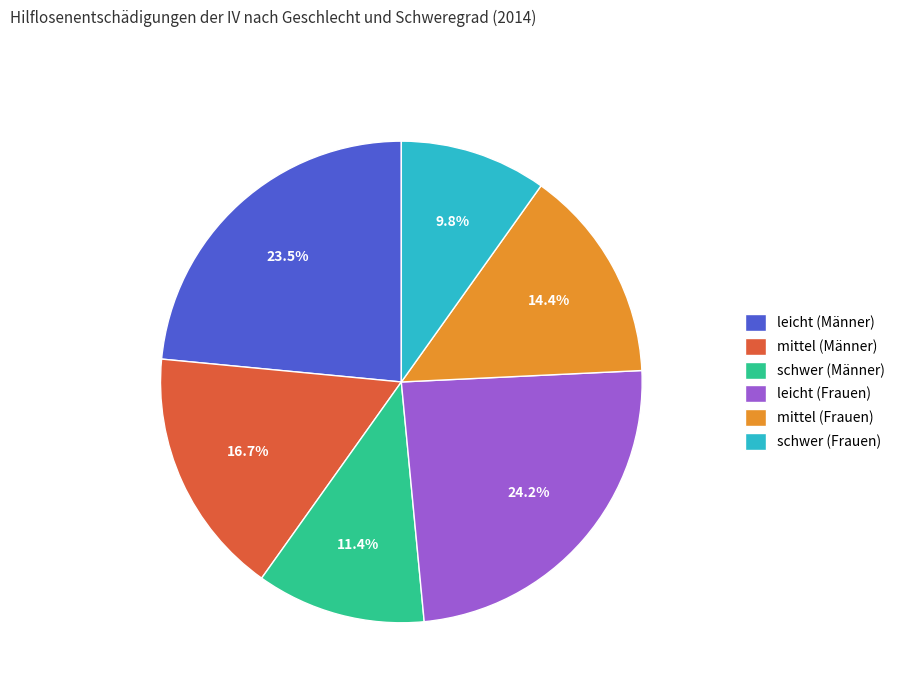

Does schwer (Frauen) account for over 50% of the chart?

No